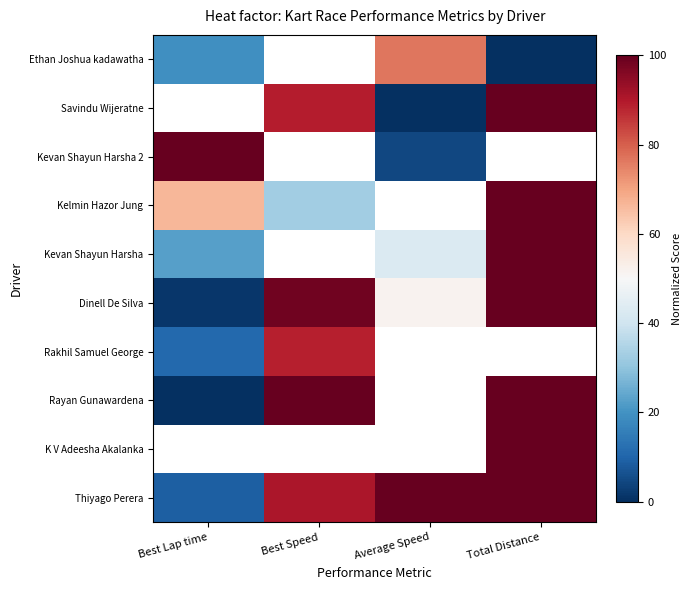

What is the highest value of the Kevan Shayun Harsha series?

100.0